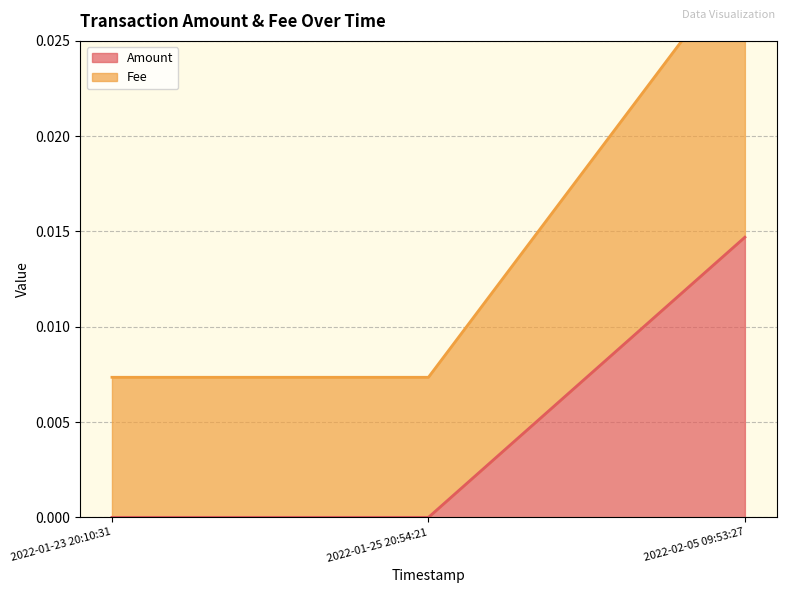

Which series has the largest range (max minus min)?

Fee